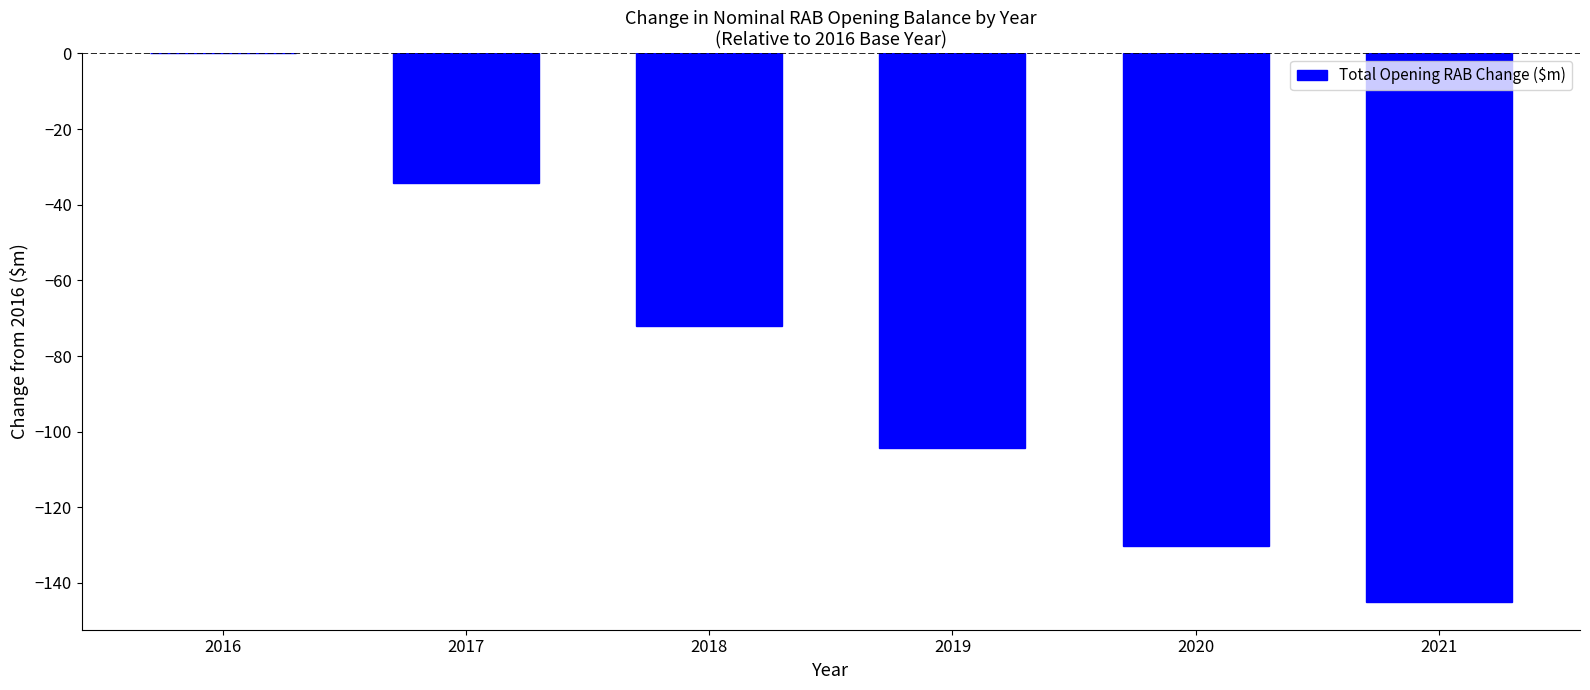

How many data points does each series have?

6